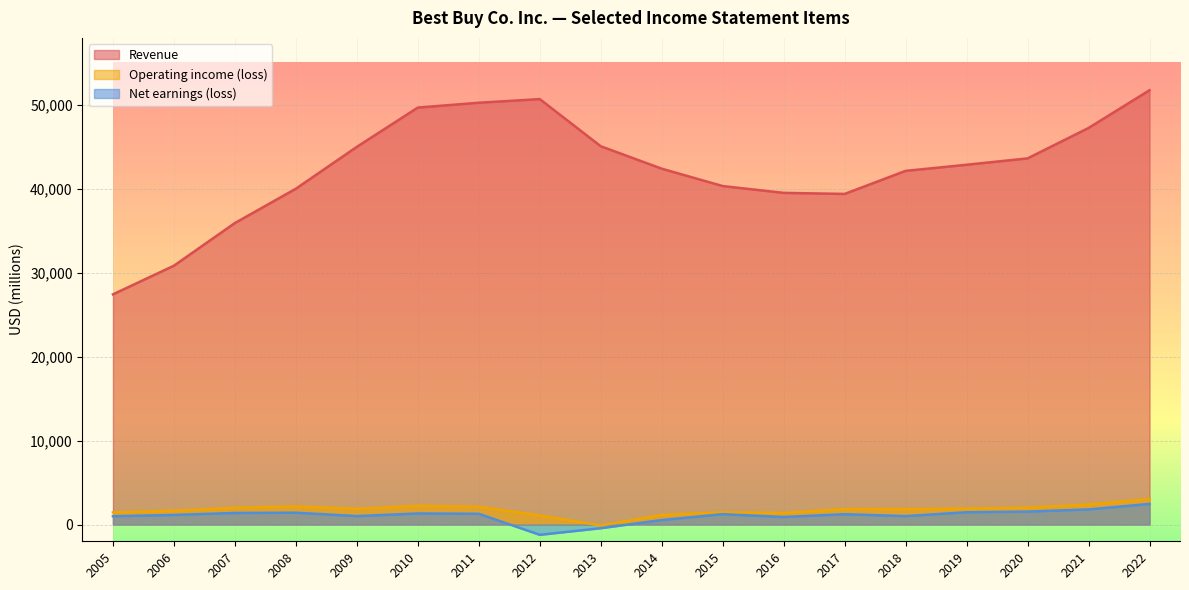

How many values in the Operating income (loss) series exceed 1870?

8